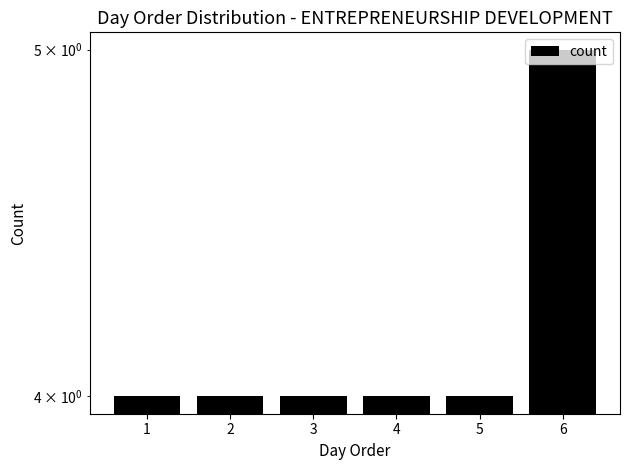

How many bars are there in total?

6